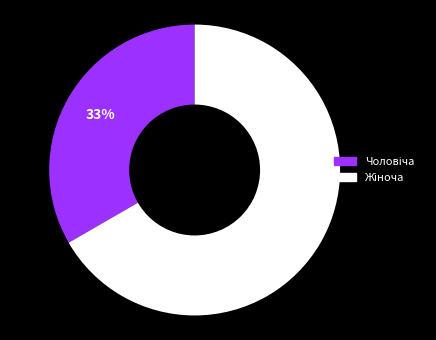

Does any single category account for the majority?

Yes